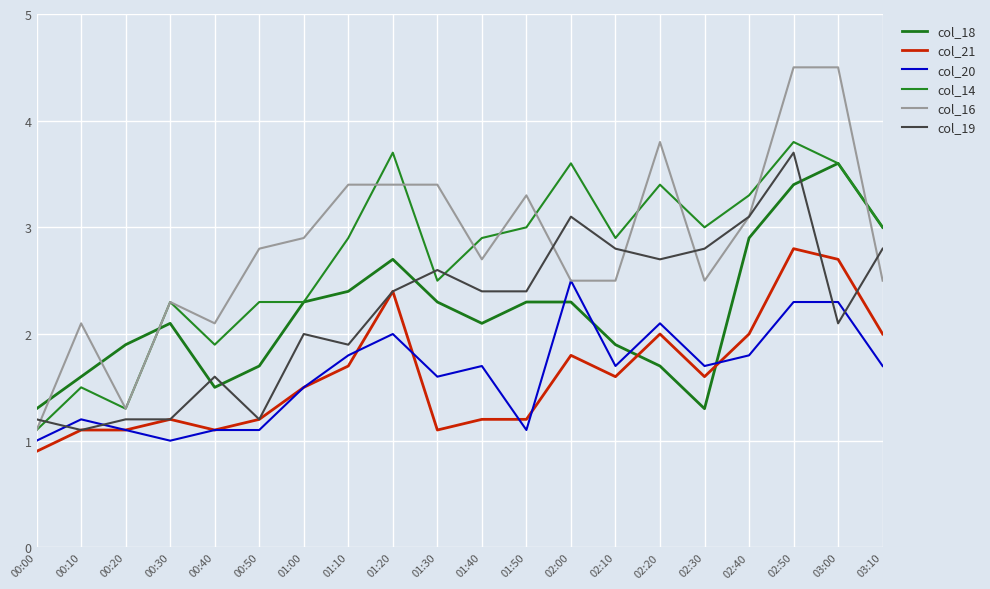

List the series in order of their peak value, highest first.

col_16, col_14, col_19, col_18, col_21, col_20